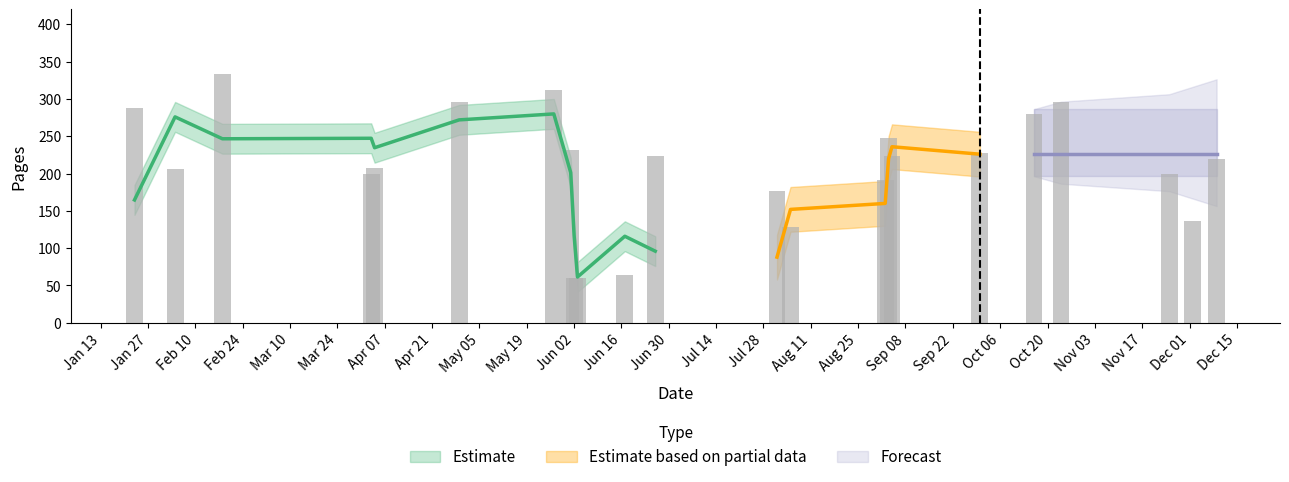

What is the sum of the values at 2025-08-01 and 2025-06-26?

400